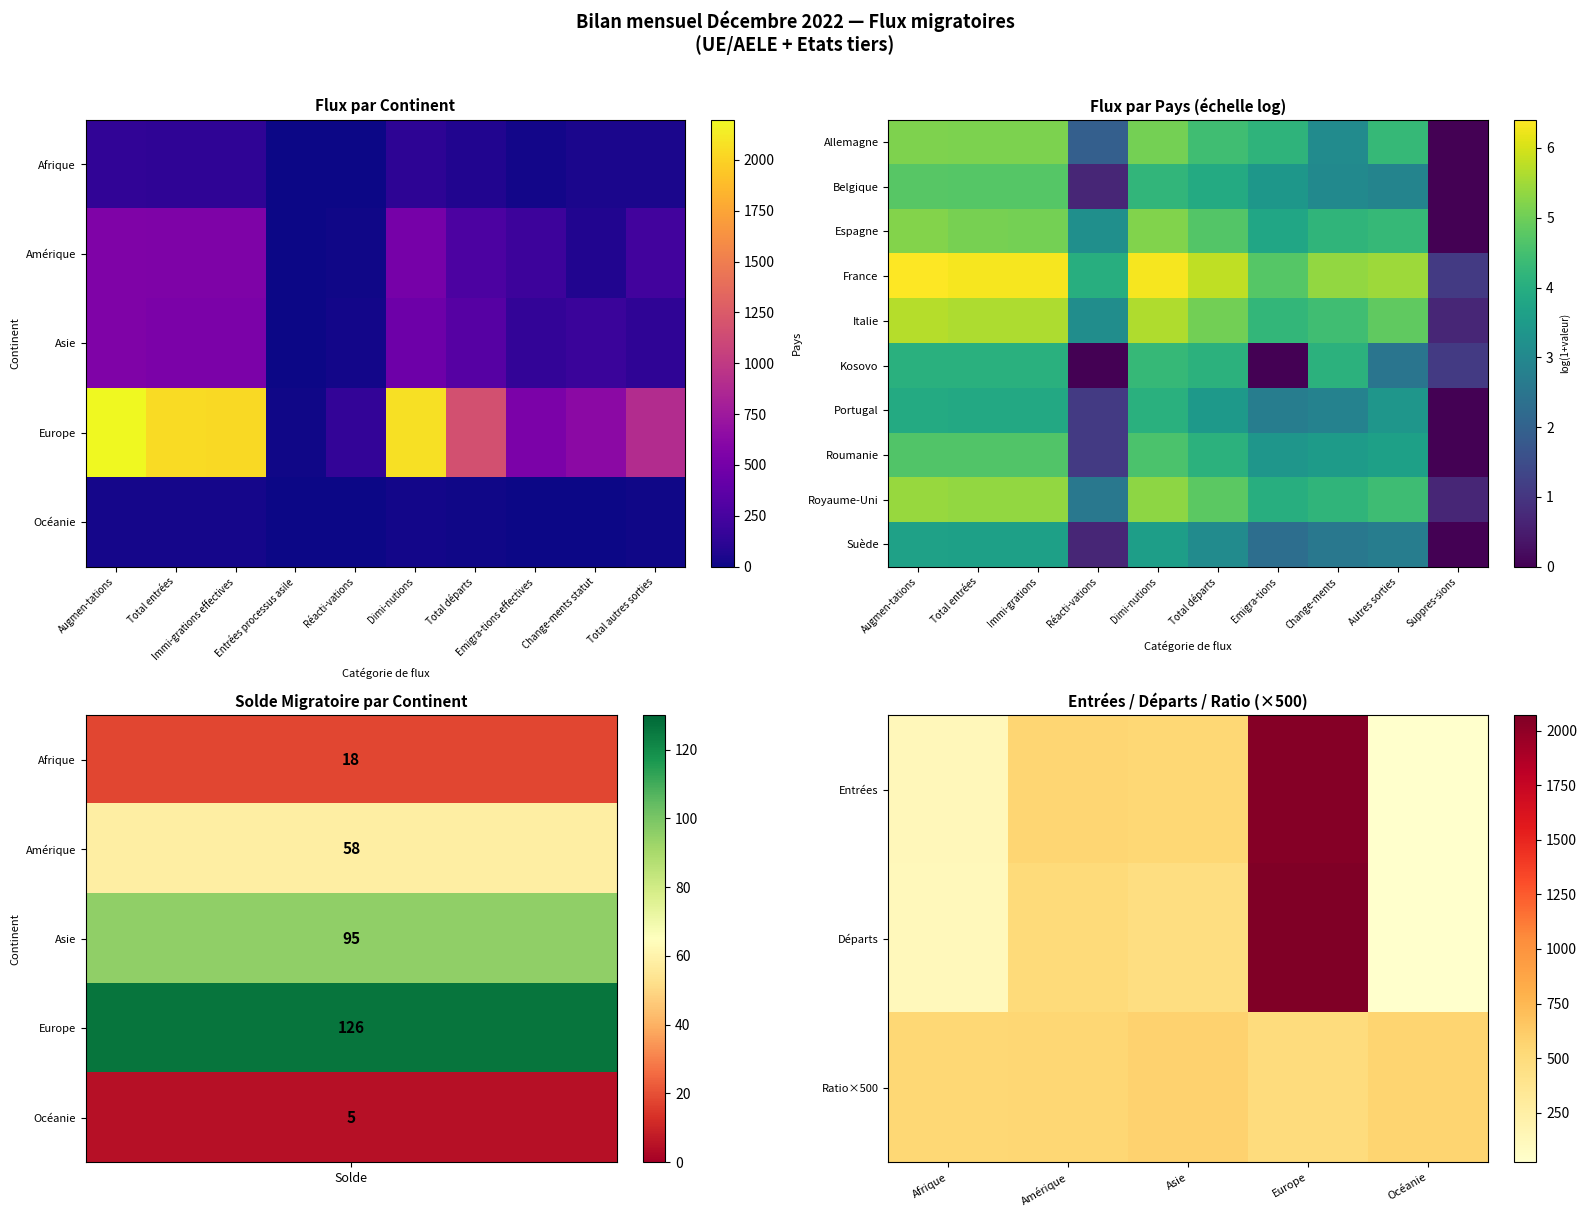

Reading left to right, transcribe all the data shown in this chart.

Afrique: 139	132	132	0	7	121	70	25	45	51
Amérique: 565	552	552	0	13	507	278	205	73	229
Asie: 558	539	537	2	19	463	333	149	184	130
Europe: 2197	2045	2034	11	152	2071	1170	538	632	901
Océanie: 28	27	27	0	1	23	9	4	5	14